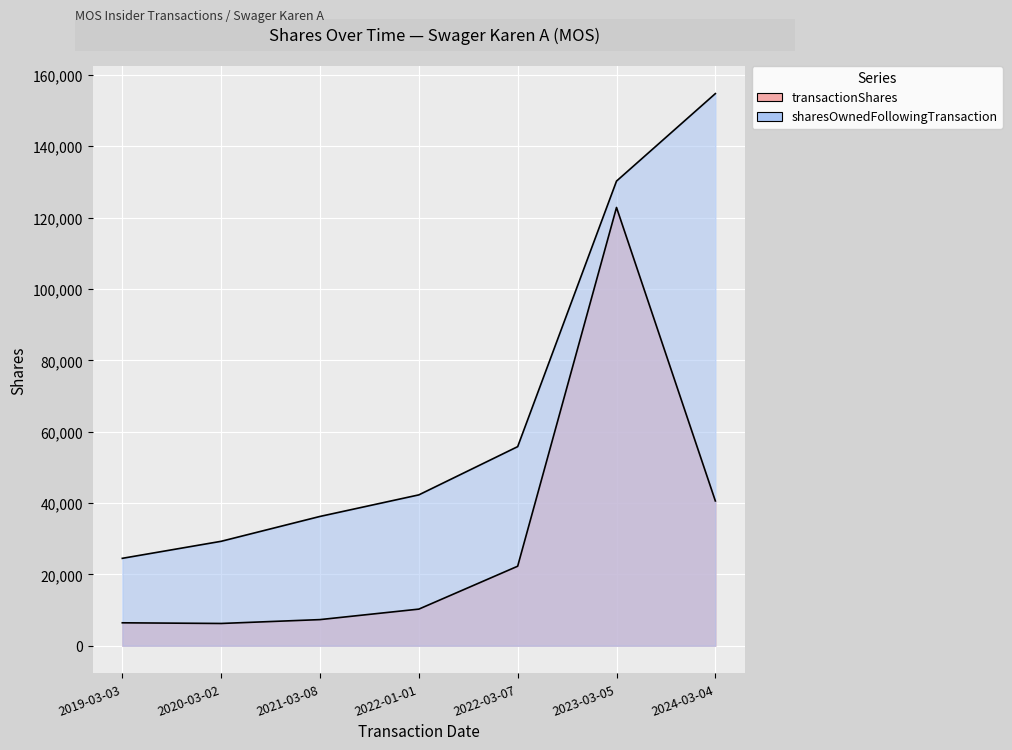

What is the difference between the highest and lowest values at 2022-01-01?

32021